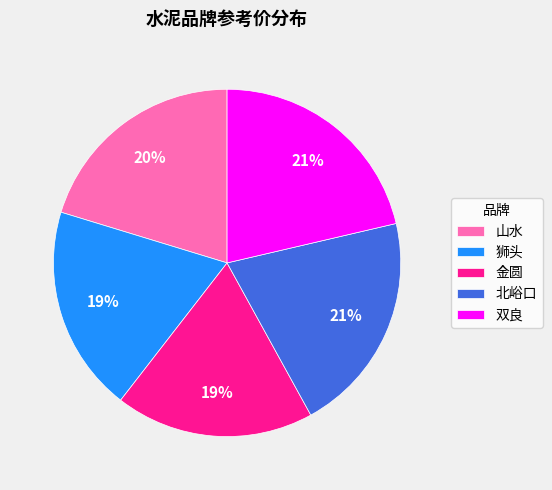

Between 狮头 and 北峪口, which is larger?

北峪口